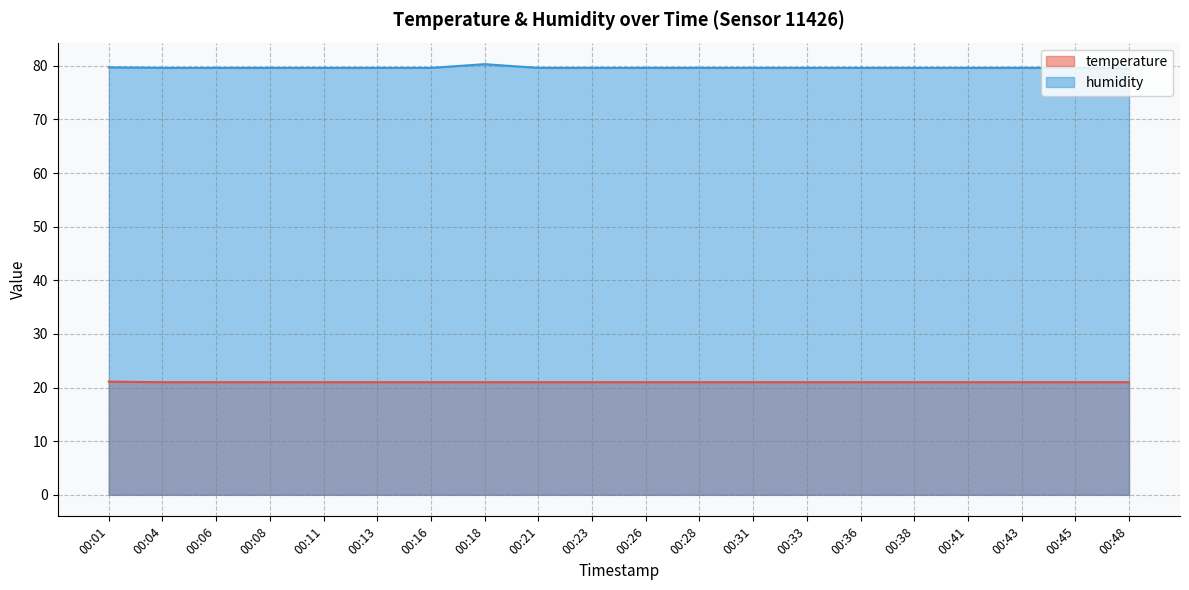

Is it true that humidity equals 79.6 at 00:06?

True